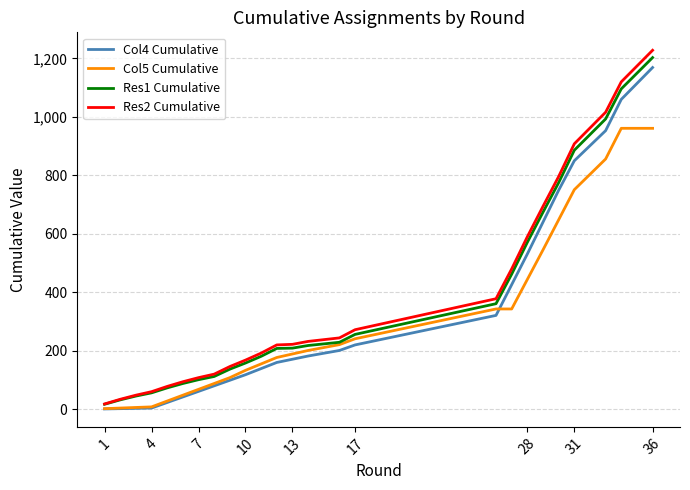

What is the greatest value displayed?

1228